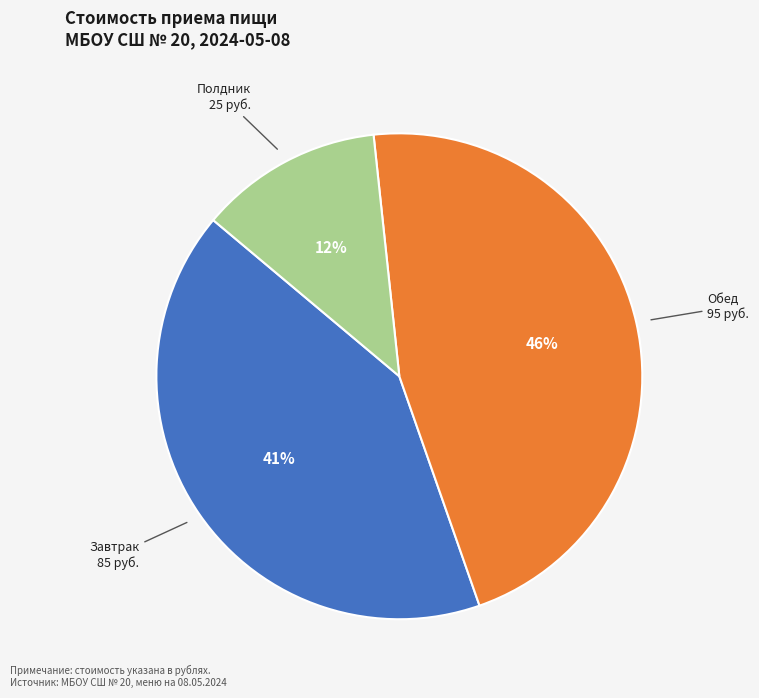

To the nearest percent, what is the combined percentage of Полдник and Завтрак?

54%